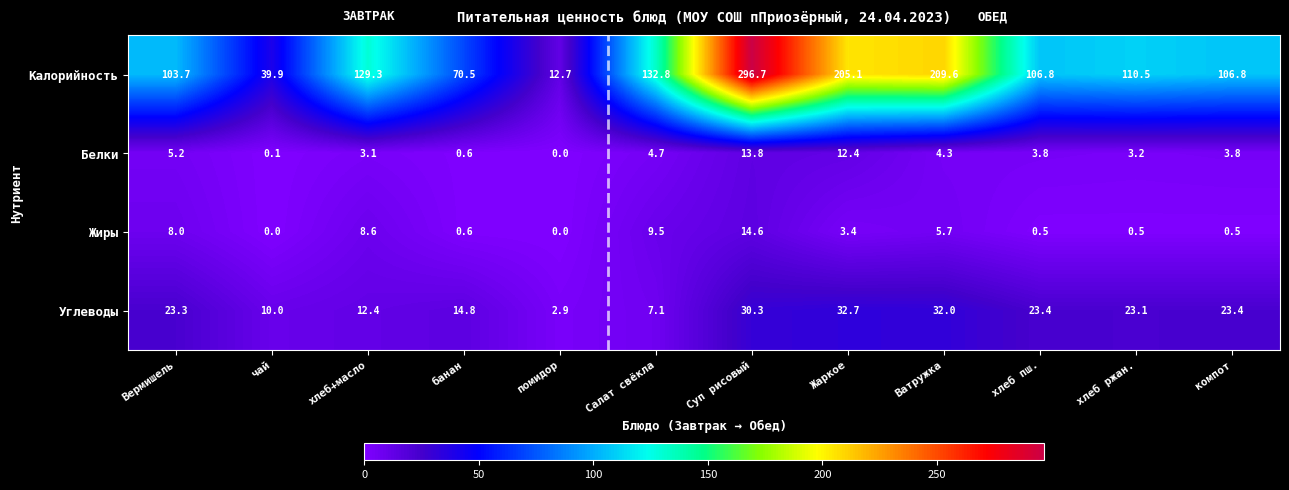

Which series changed the most between помидор and хлеб пш.?

Калорийность